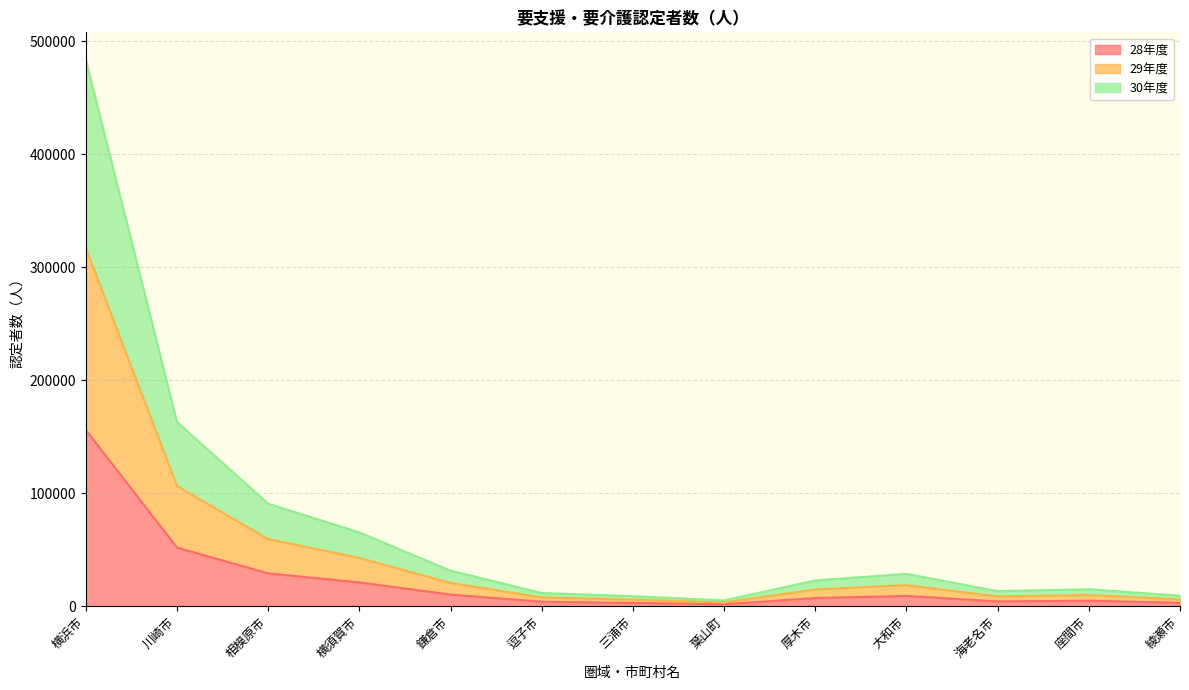

True or false: 28年度 and 30年度 cross at least once.

False